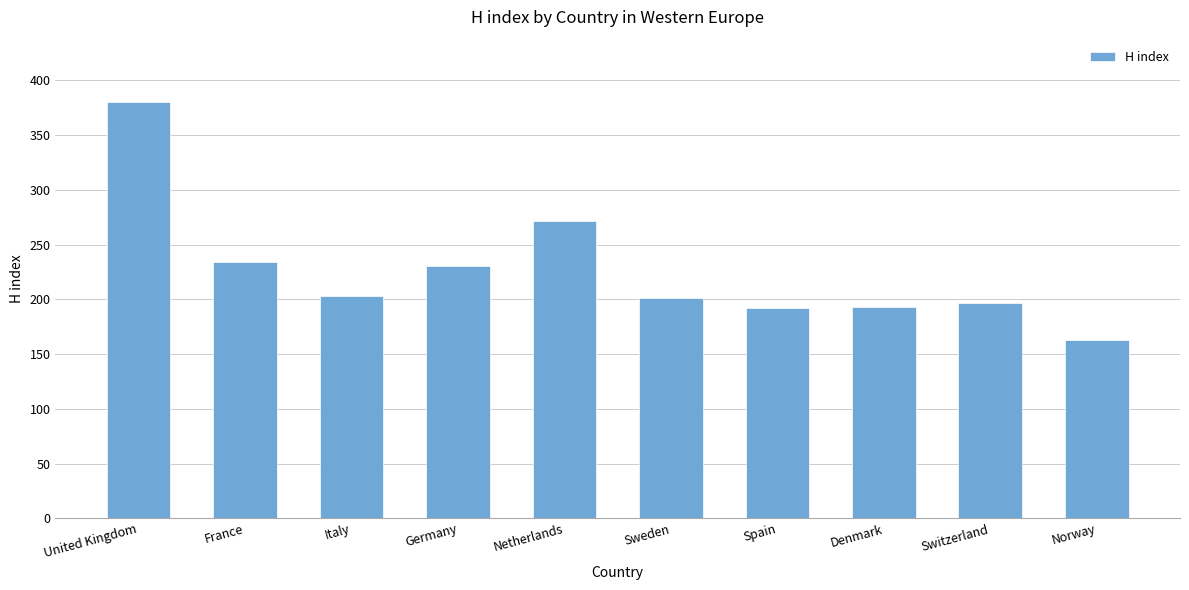

What position from the left is Spain?

7